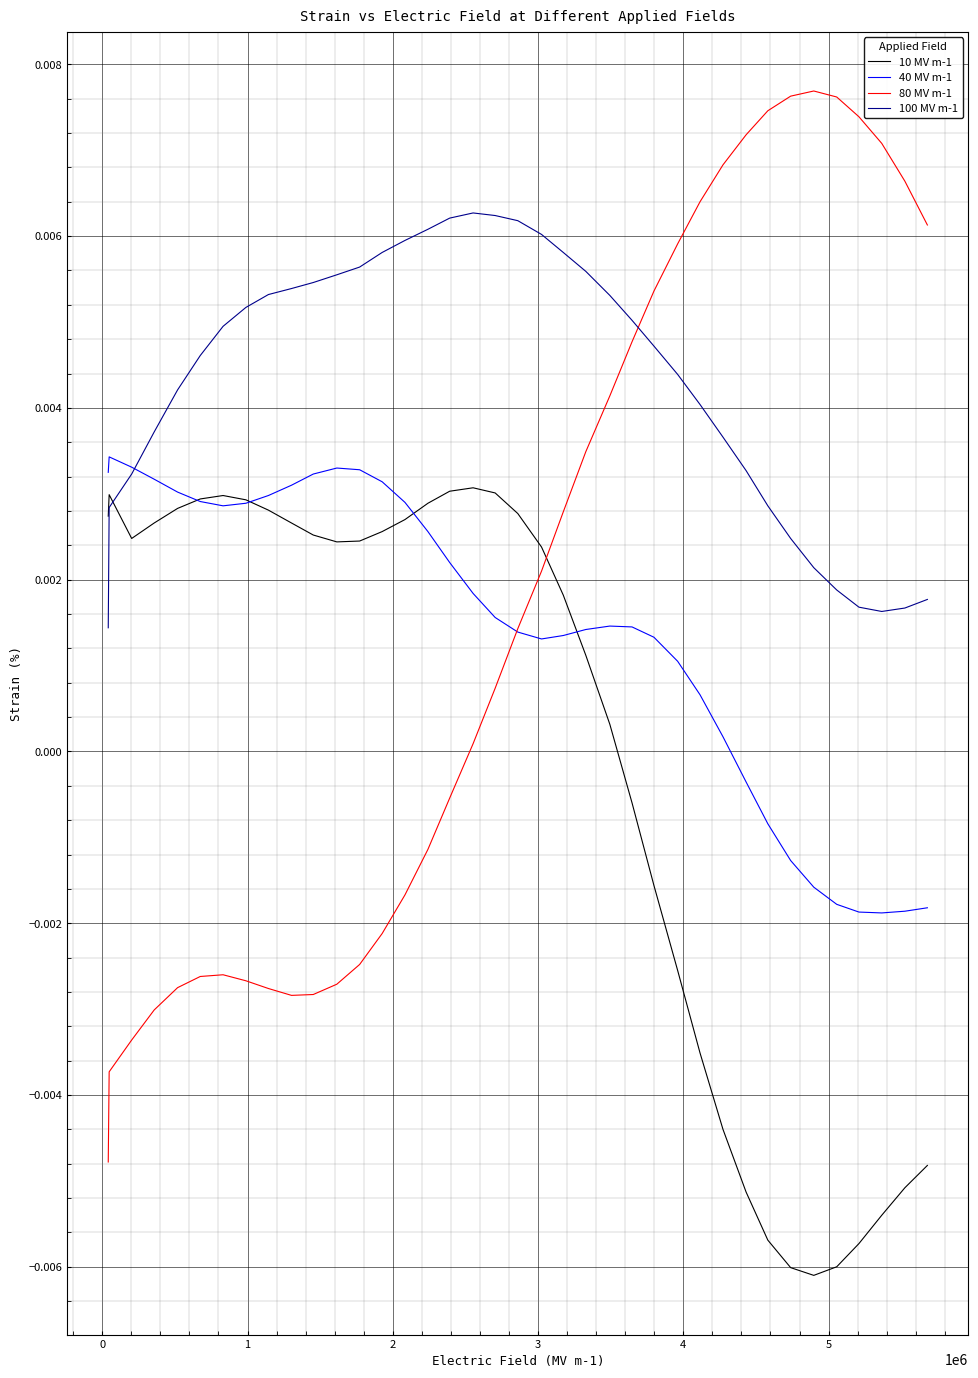

Which series has the largest total across all categories?

100 MV m-1